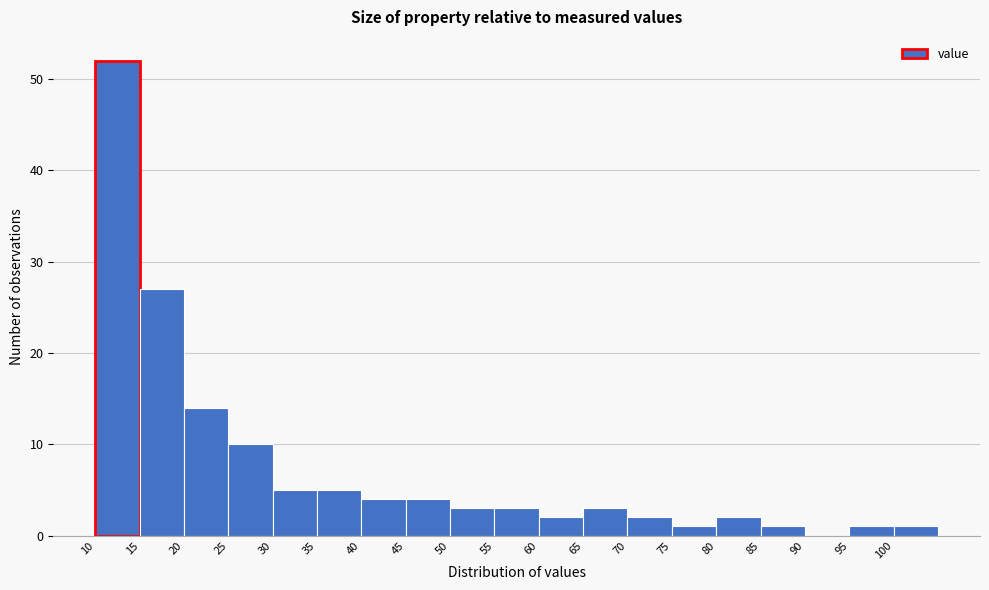

Reading left to right, transcribe this chart: for each bar, give the range it covers on the x-axis and its height. The values are not printed on the chart, so give them approximately, as read against the axis.

10 to 15: 52
15 to 20: 27
20 to 25: 14
25 to 30: 10
30 to 35: 5
35 to 40: 5
40 to 45: 4
45 to 50: 4
50 to 55: 3
55 to 60: 3
60 to 65: 2
65 to 70: 3
70 to 75: 2
75 to 80: 1
80 to 85: 2
85 to 90: 1
90 to 95: 0
95 to 100: 1
100 to 105: 1